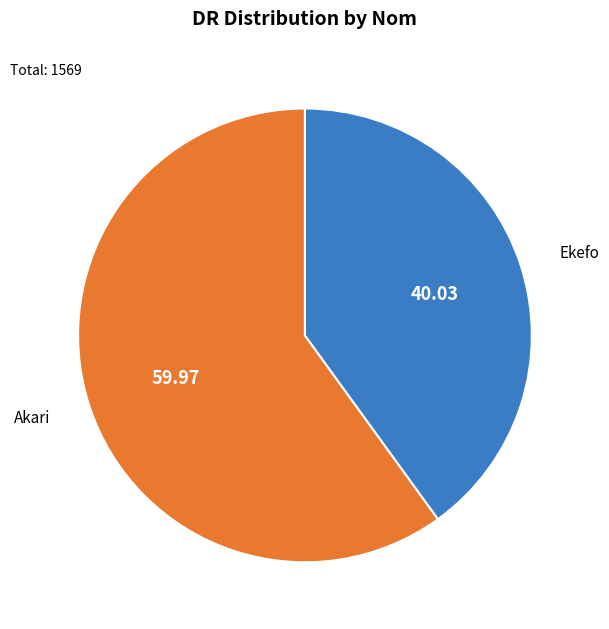

Is there any slice that represents more than half of the pie?

Yes